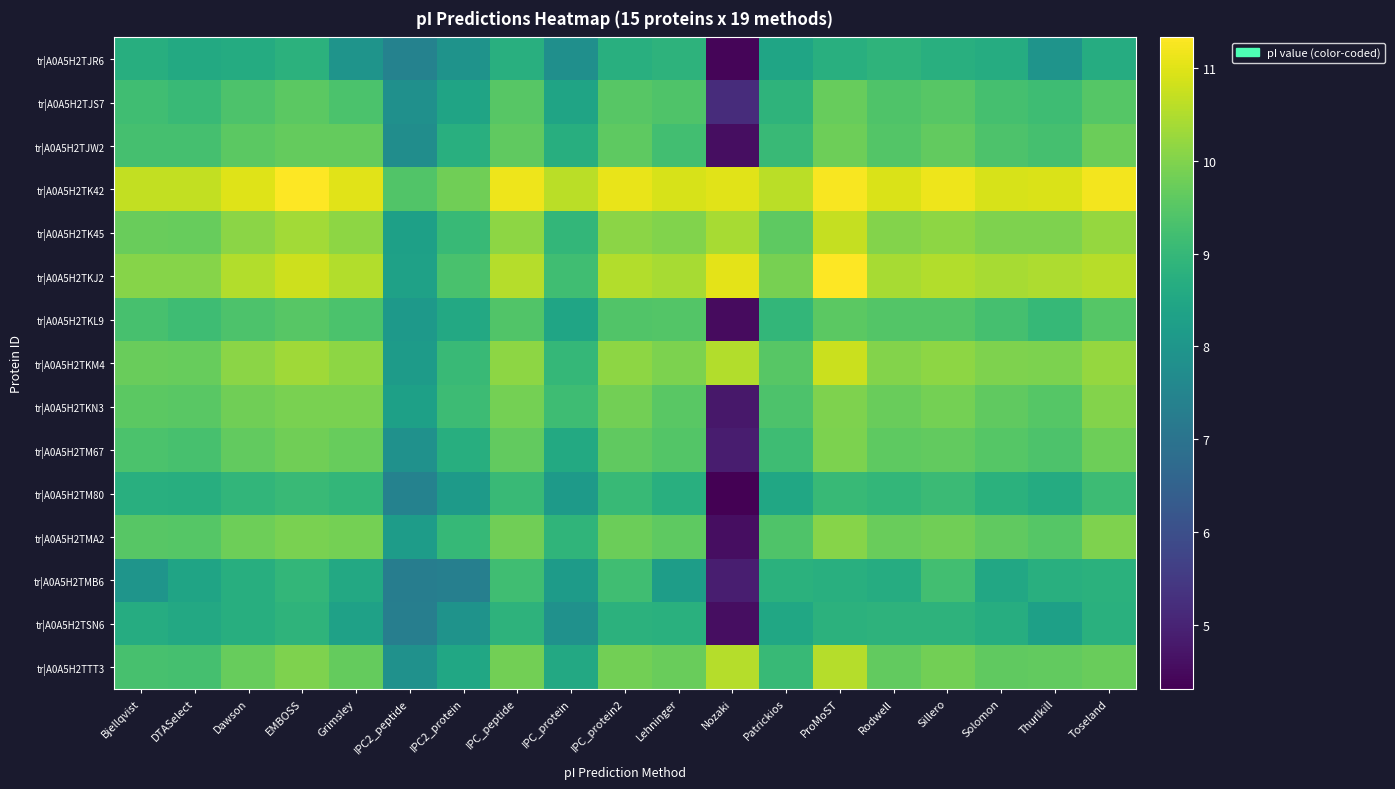

Between ProMoST and Bjellqvist, which is larger?

ProMoST